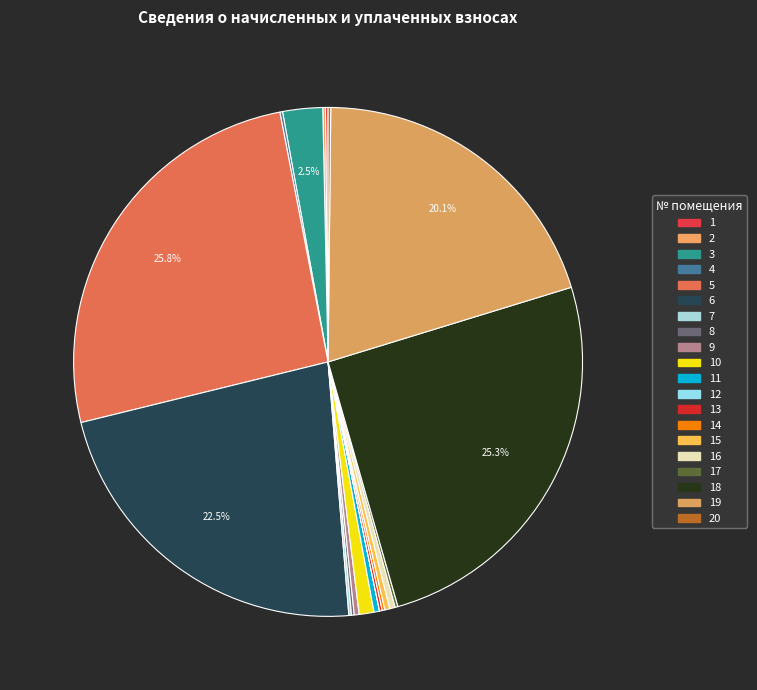

Is it true that 14 is 0% of the pie?

True